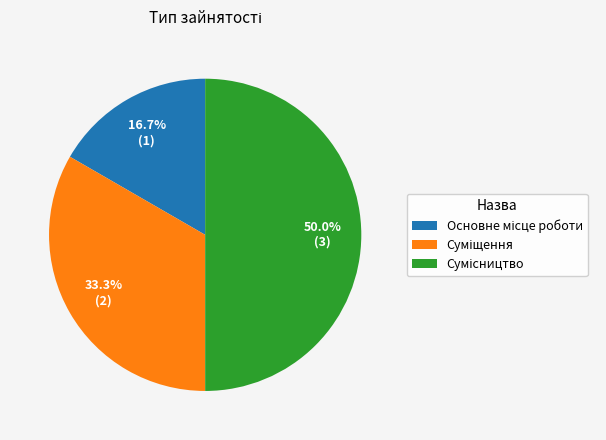

Which slice is the largest?

Сумісництво